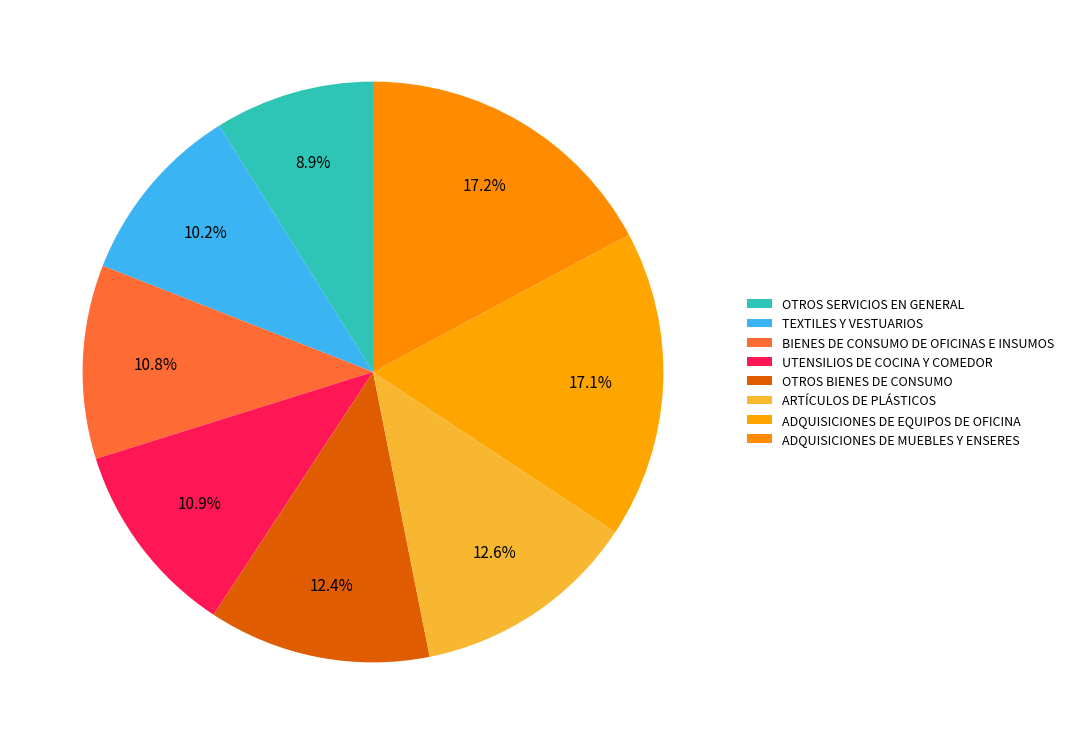

Is there a majority slice in this chart?

No